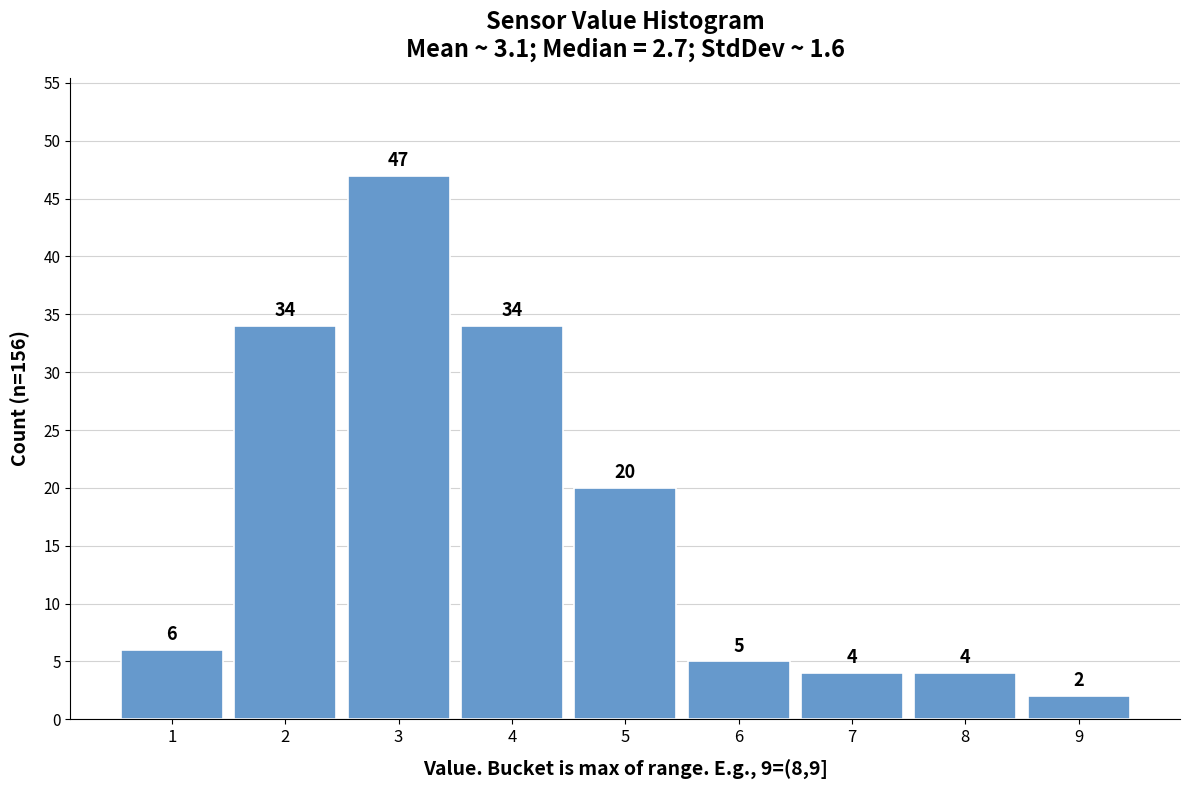

Reading right to left, transcribe all the data shown in this chart.

2	4	4	5	20	34	47	34	6